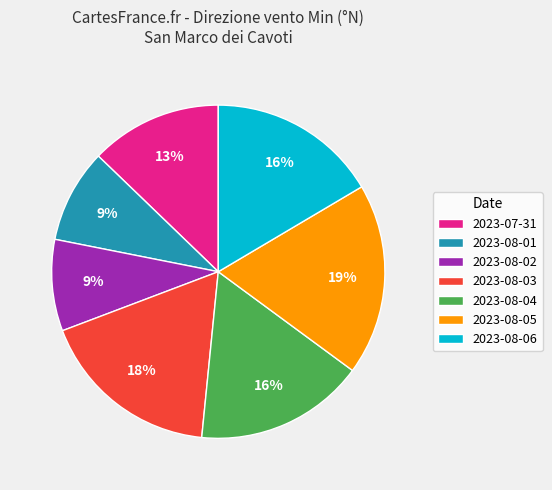

True or false: 2023-08-02 accounts for 16% of the total.

False